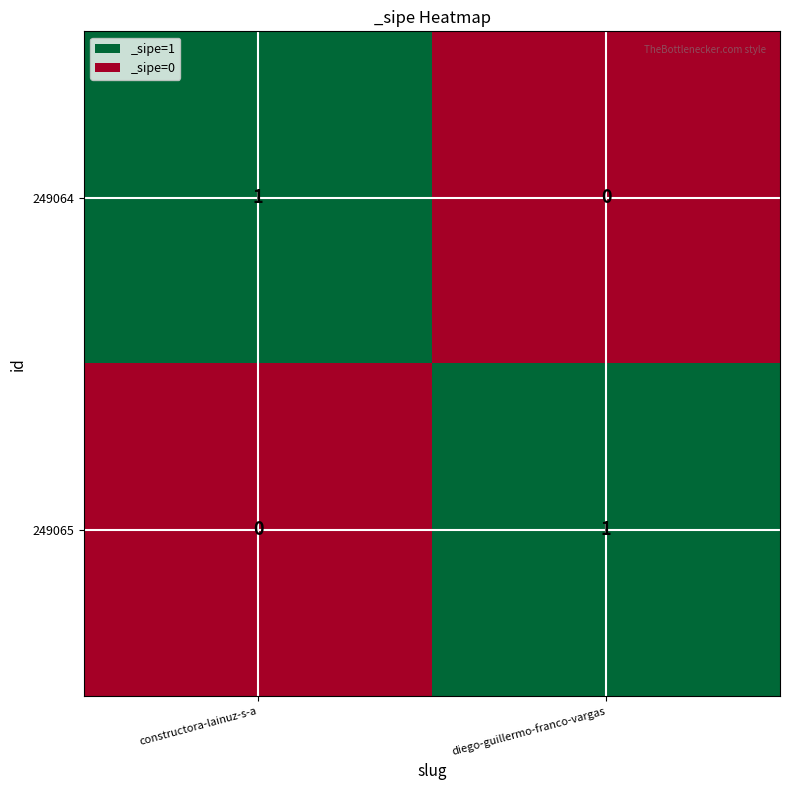

At which label is 249064 closest to 0?

diego-guillermo-franco-vargas